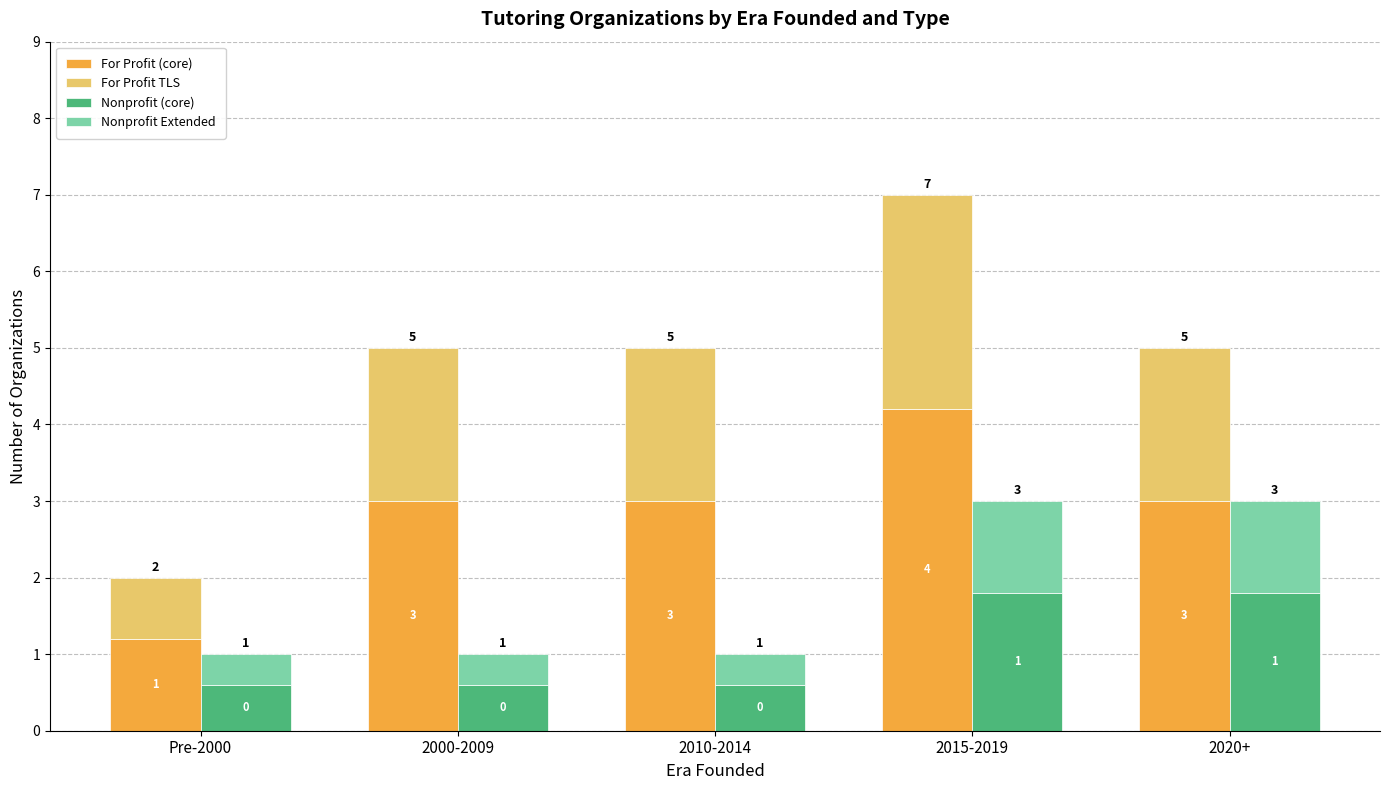

What is the label of the 4th bar from the left?

2015-2019